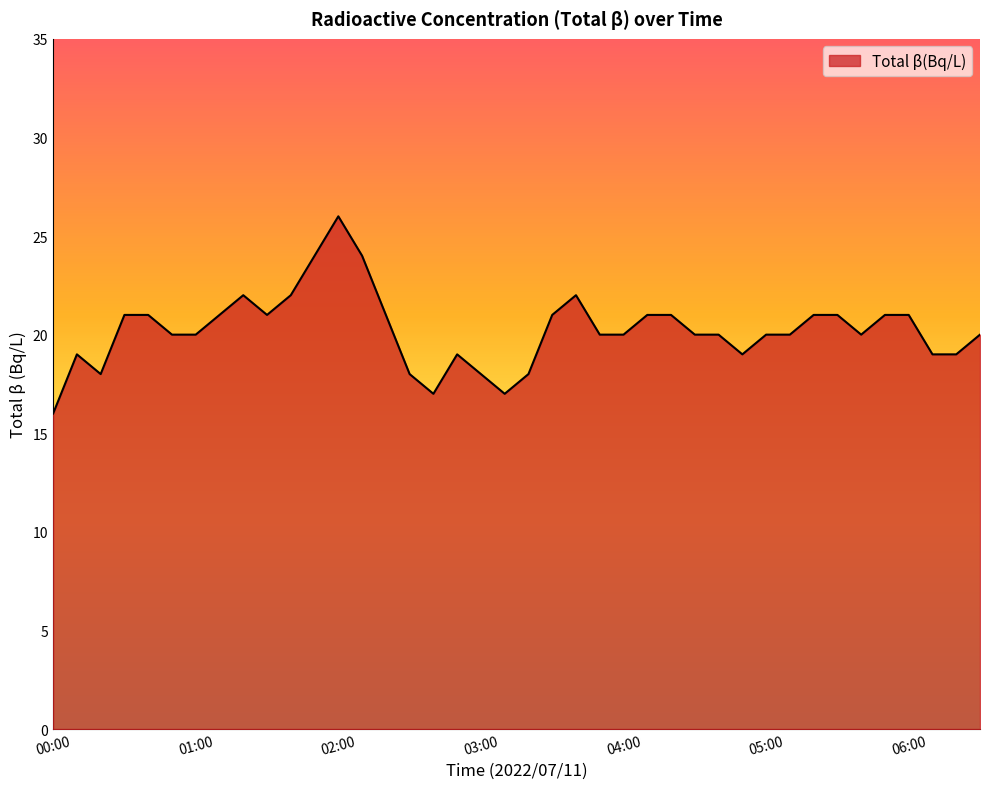

What is the sum of all values?

809